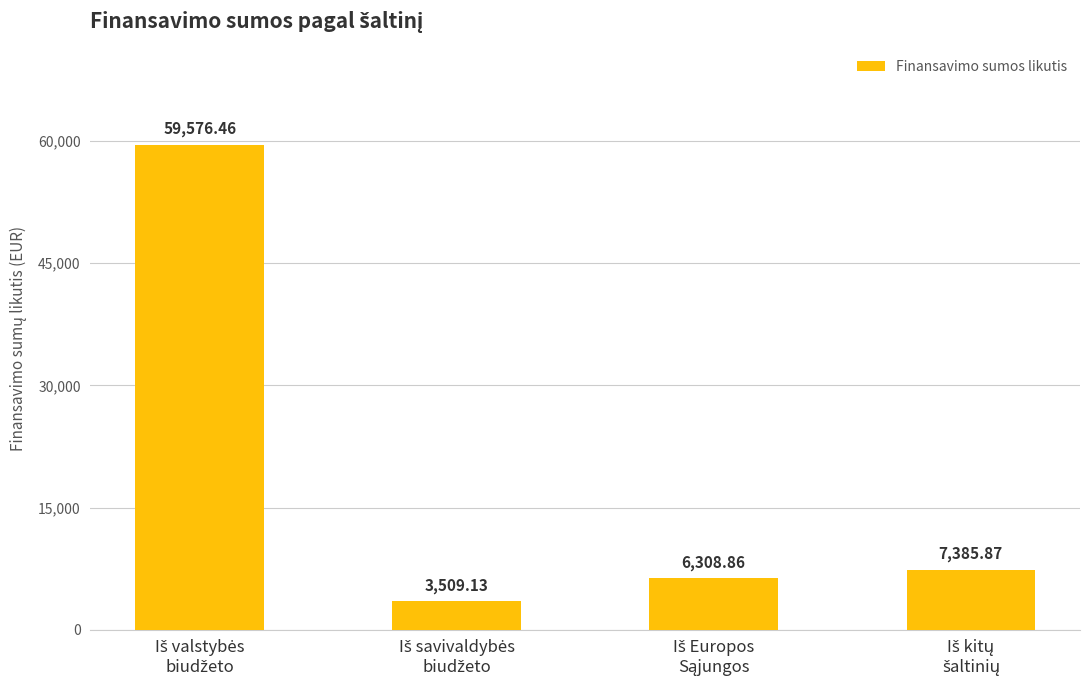

What is the sum of all values?

76780.3